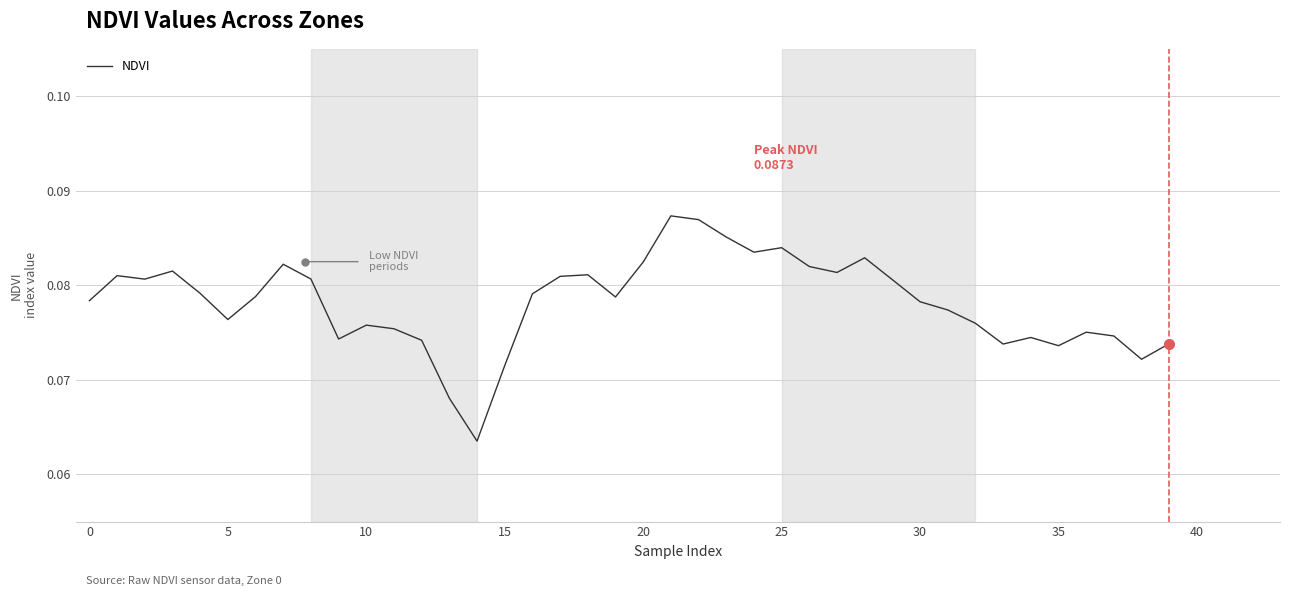

Reading left to right, extract all data points from this chart.

0.1	0.1	0.1	0.1	0.1	0.1	0.1	0.1	0.1	0.1	0.1	0.1	0.1	0.1	0.1	0.1	0.1	0.1	0.1	0.1	0.1	0.1	0.1	0.1	0.1	0.1	0.1	0.1	0.1	0.1	0.1	0.1	0.1	0.1	0.1	0.1	0.1	0.1	0.1	0.1